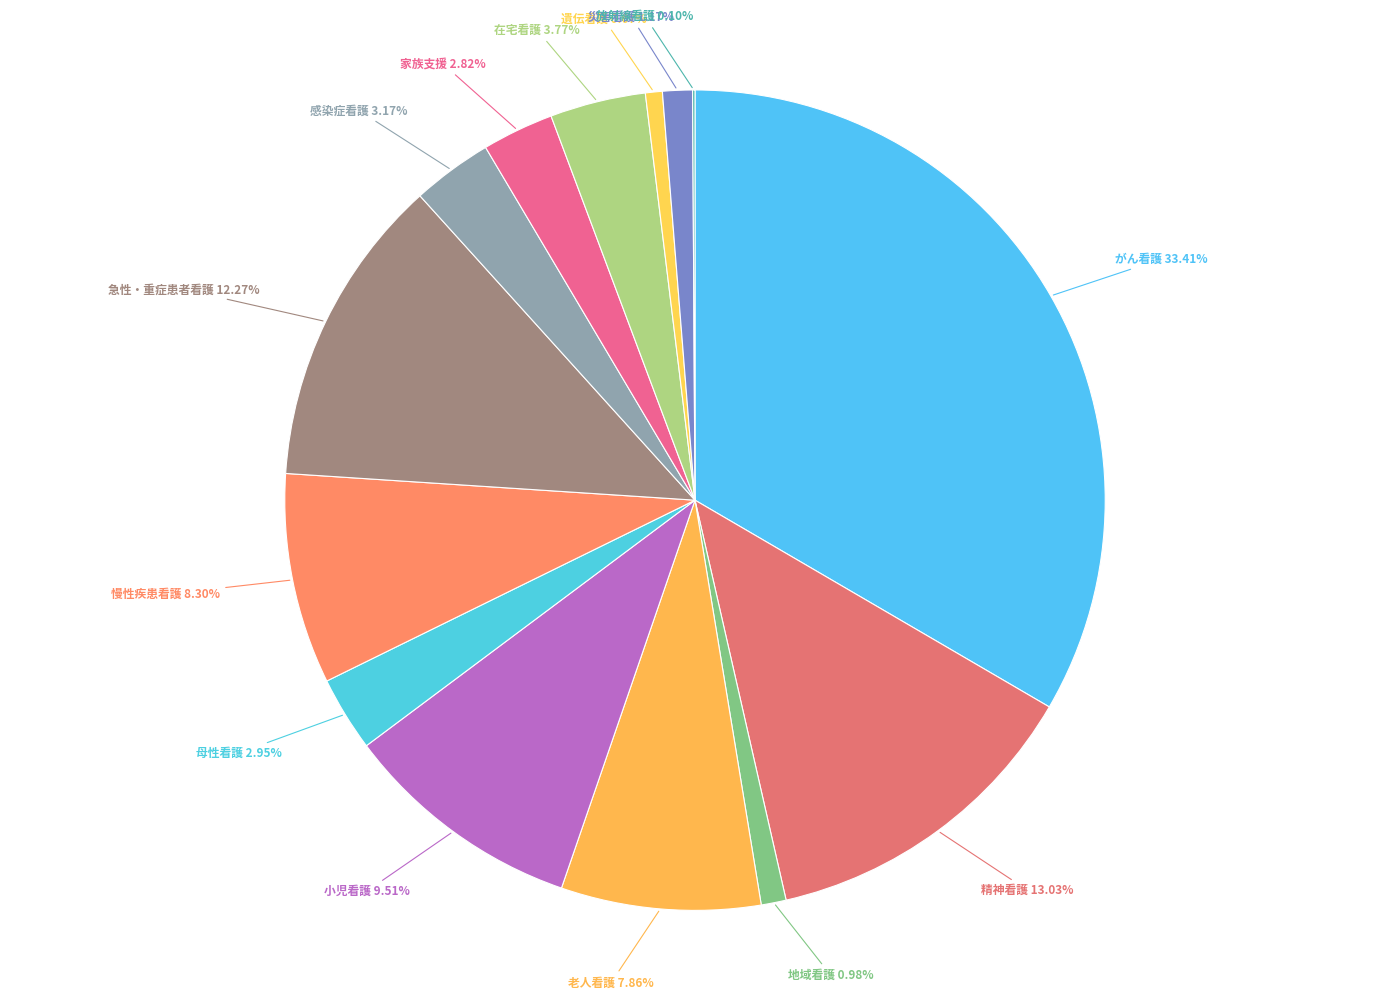

Is it true that 老人看護 is 1% of the pie?

False